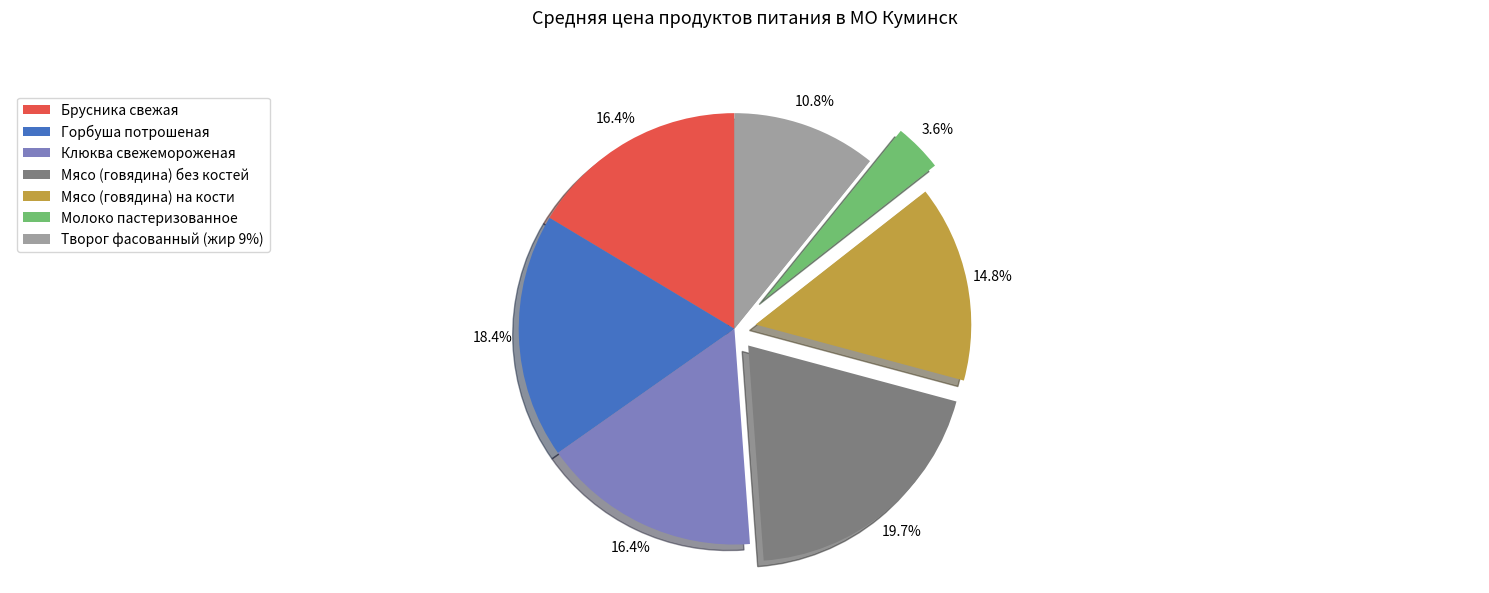

To the nearest percent, what is the difference between the Мясо (говядина) без костей and Молоко пастеризованное slice percentages?

16%